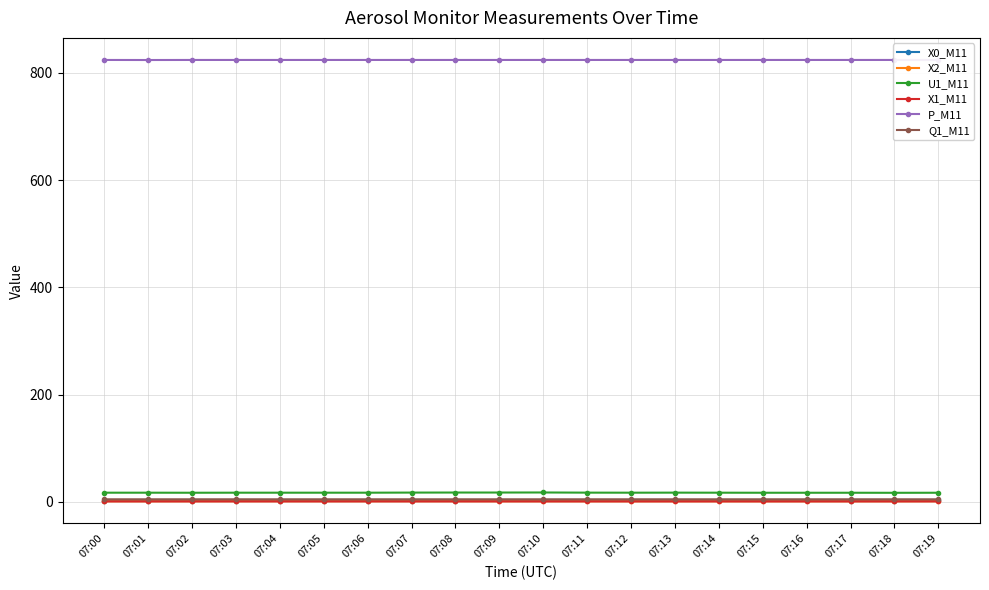

Which series has the widest spread of values?

X0_M11